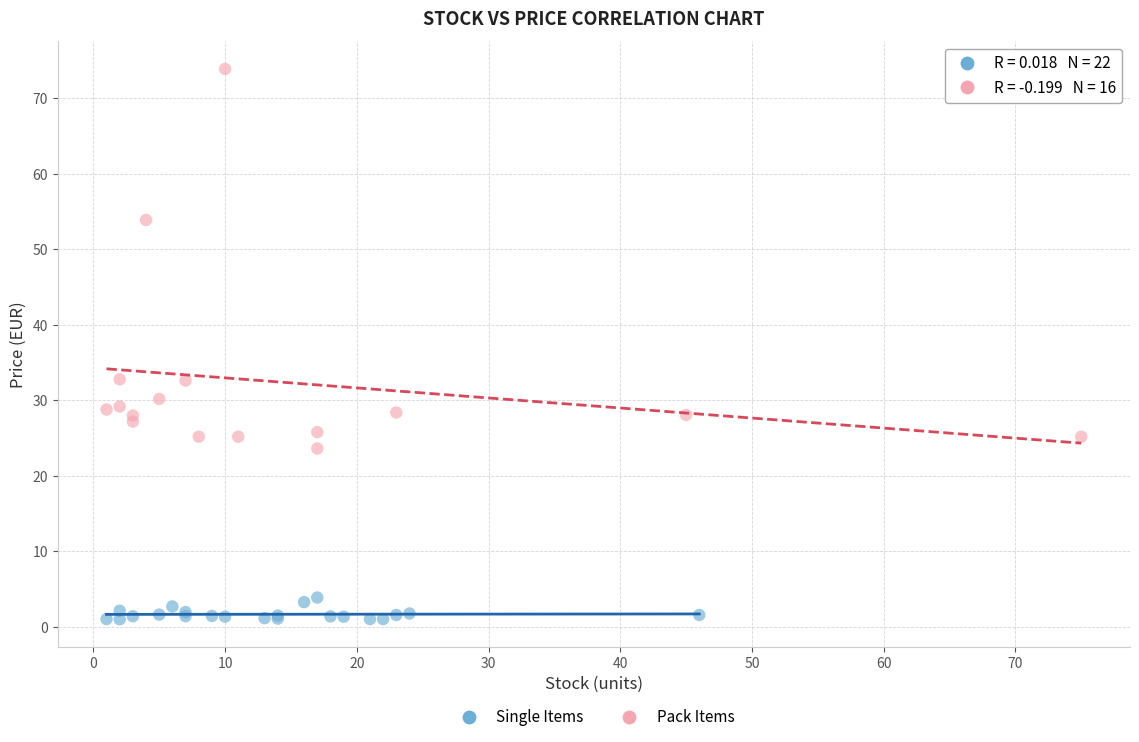

Which series contains the highest Y value?

Pack Items